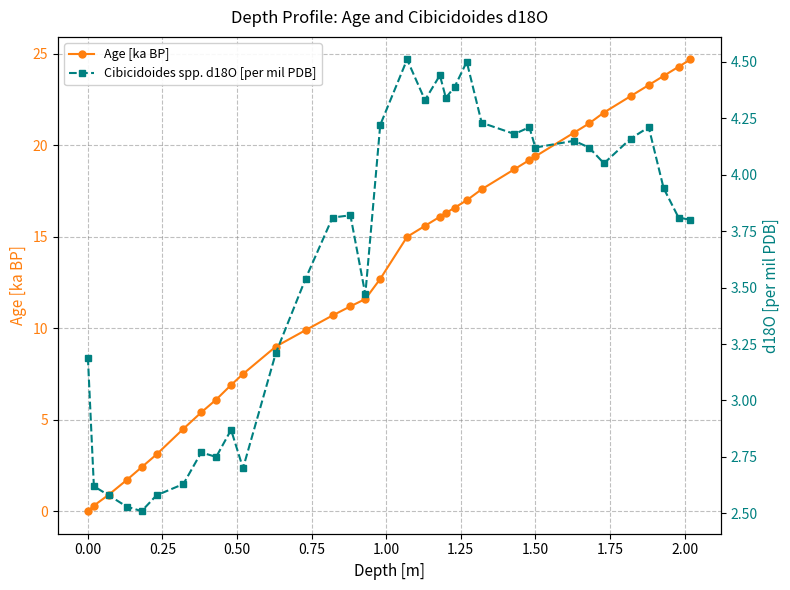

Reading left to right, extract all data points from this chart.

Age [ka BP]: 0.0	0.3	0.9	1.7	2.4	3.1	4.5	5.4	6.1	6.9	7.5	9.0	9.9	10.7	11.2	11.6	12.7	15.0	15.6	16.1	16.3	16.6	17.0	17.6	18.7	19.2	19.4	20.7	21.2	21.8	22.7	23.3	23.8	24.3	24.7
Cibicidoides spp. d18O [per mil PDB]: 3.2	2.6	2.6	2.5	2.5	2.6	2.6	2.8	2.8	2.9	2.7	3.2	3.5	3.8	3.8	3.5	4.2	4.5	4.3	4.4	4.3	4.4	4.5	4.2	4.2	4.2	4.1	4.2	4.1	4.0	4.2	4.2	3.9	3.8	3.8